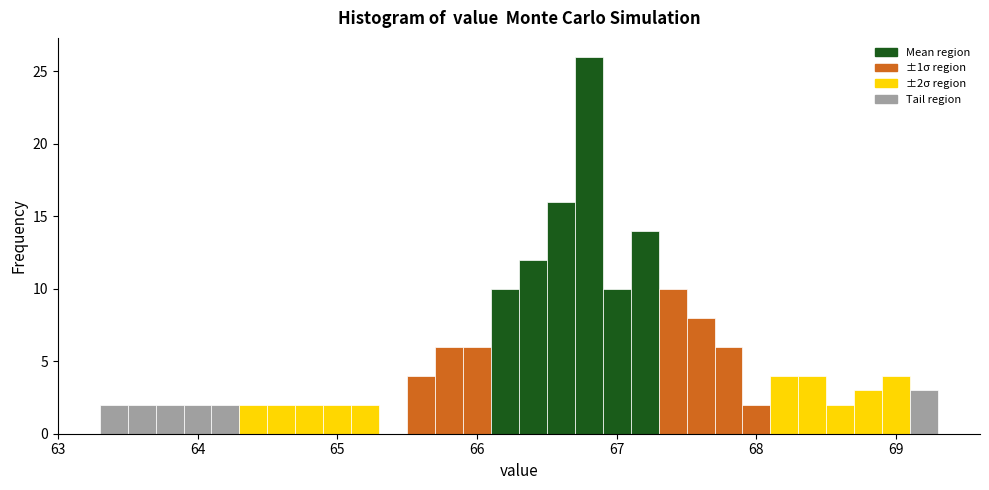

Around what value on the x-axis is the tallest bar? Give the approximate position of its centre, as read against the axis.

66.8